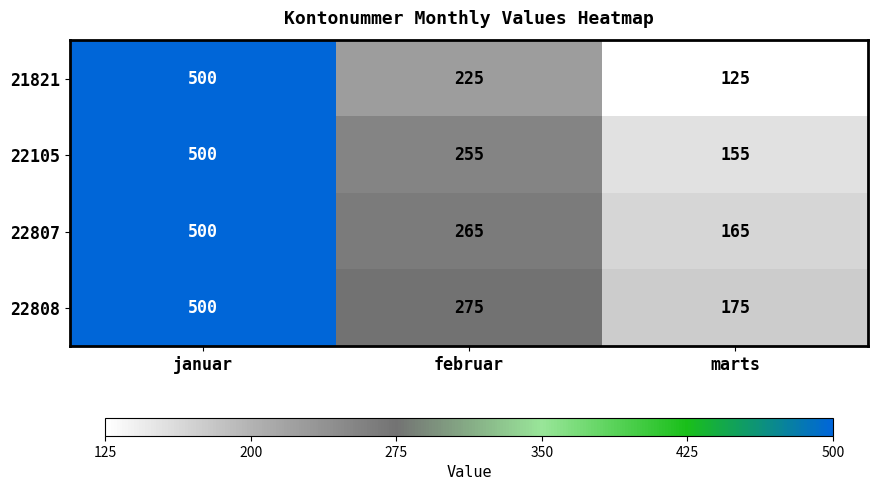

At how many categories does at least one series exceed 242?

2